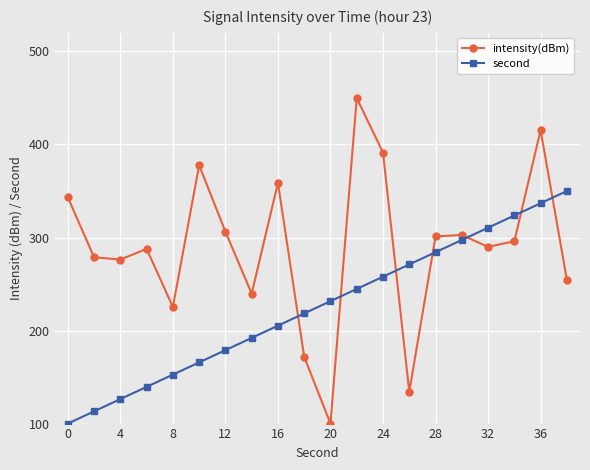

What is the value of the second point at the 10th from the left?

218.4